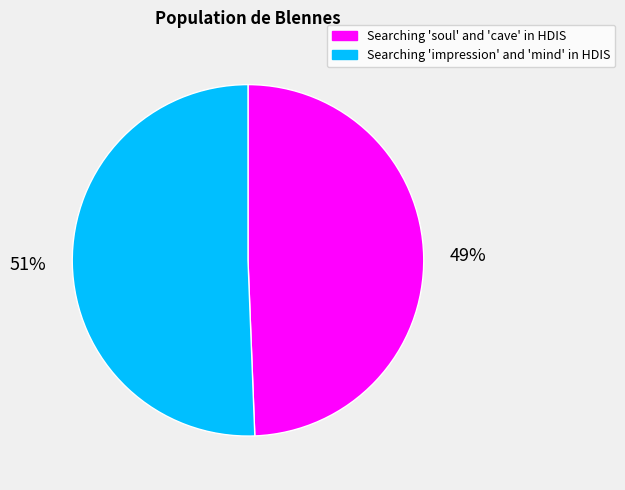

Do Searching 'impression' and 'mind' in HDIS and Searching 'soul' and 'cave' in HDIS together represent more than half of the pie?

Yes